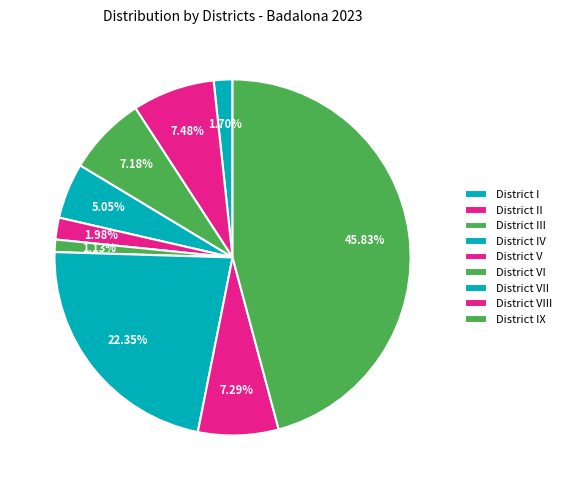

To the nearest percent, what portion does District III represent?

7%